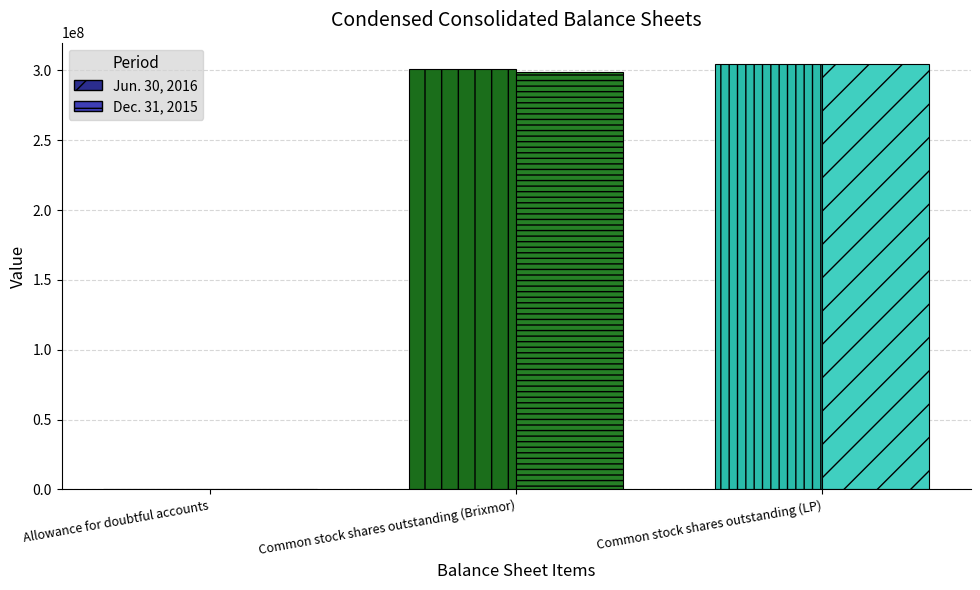

What is the maximum value shown in the chart?

304691465